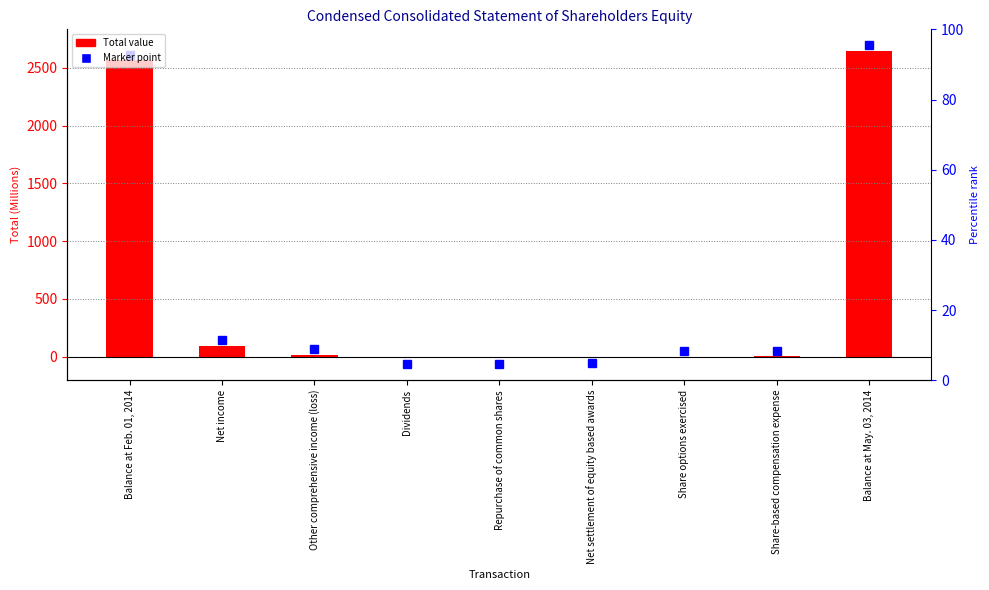

Is it true that the value at Share options exercised is 1.8?

False